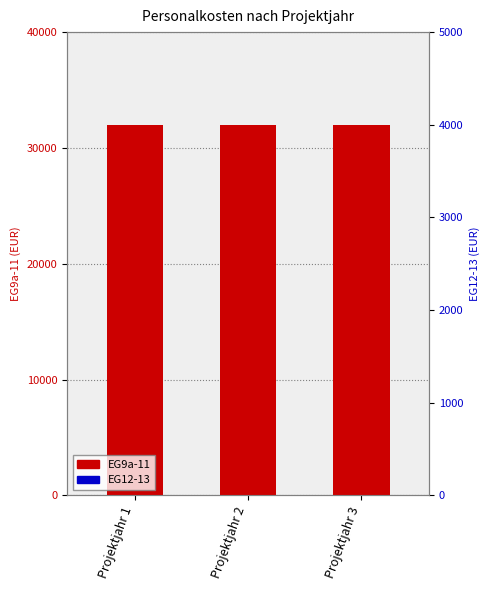

What is the total value across all series at Projektjahr 3?

31944